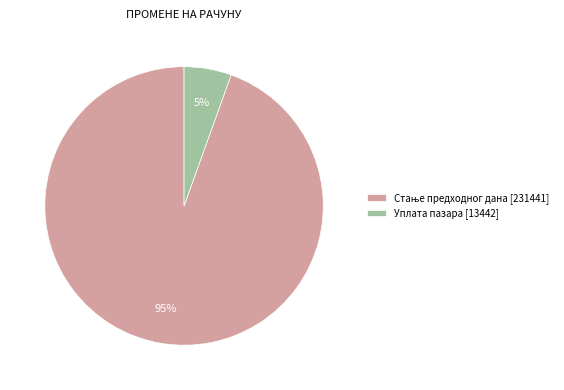

Is Уплата пазара [13442] the majority of the pie?

No